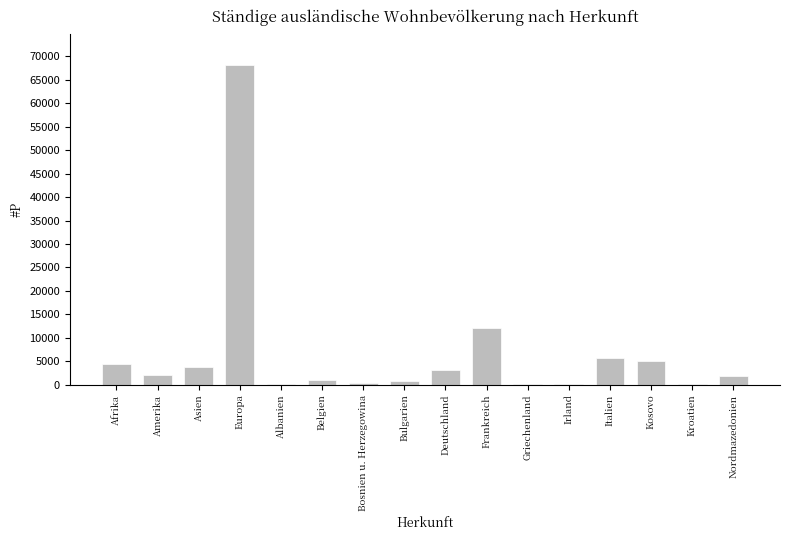

What is the sum of all values?

108780